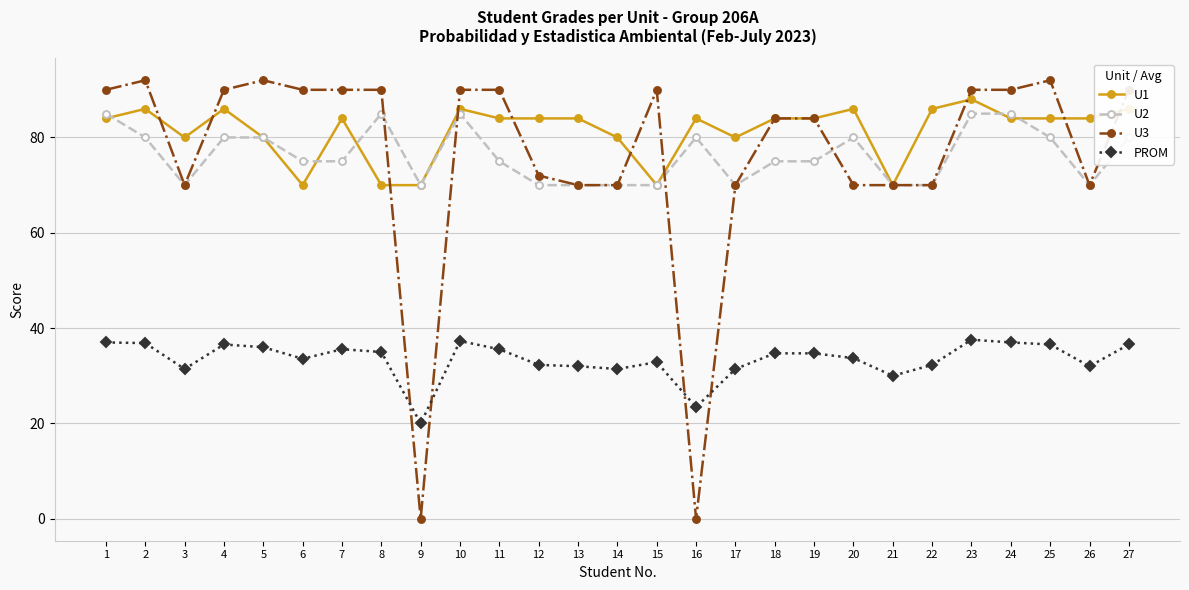

What is the sum of all U1 values?

2198.0